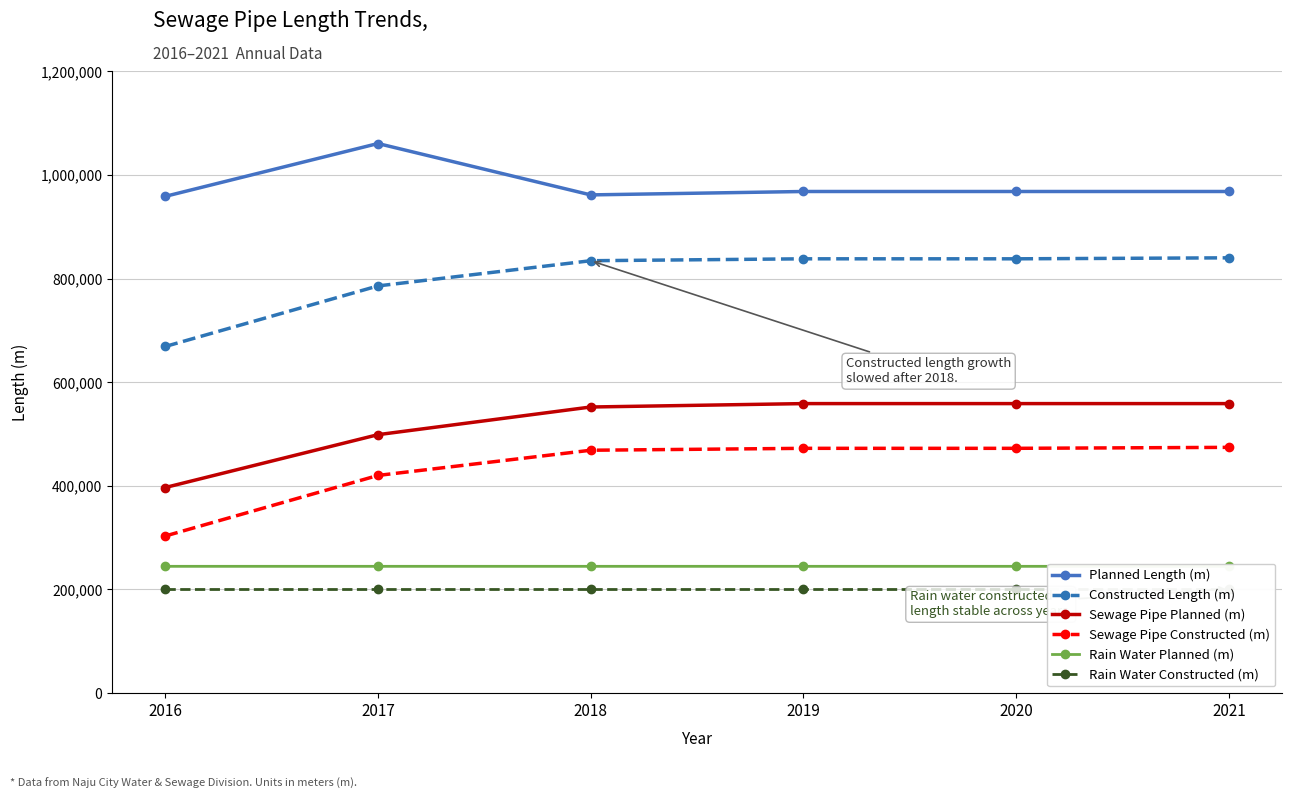

What is the value of the Sewage Pipe Planned (m) point at the 6th from the left?

558736